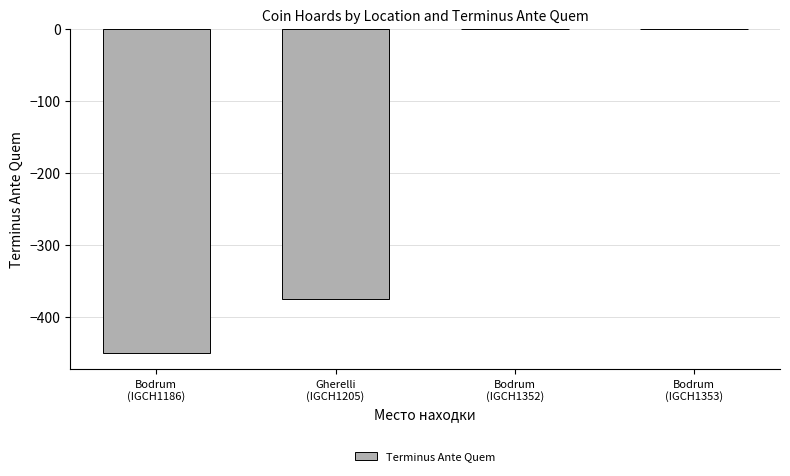

What is the sum of all values?

-827